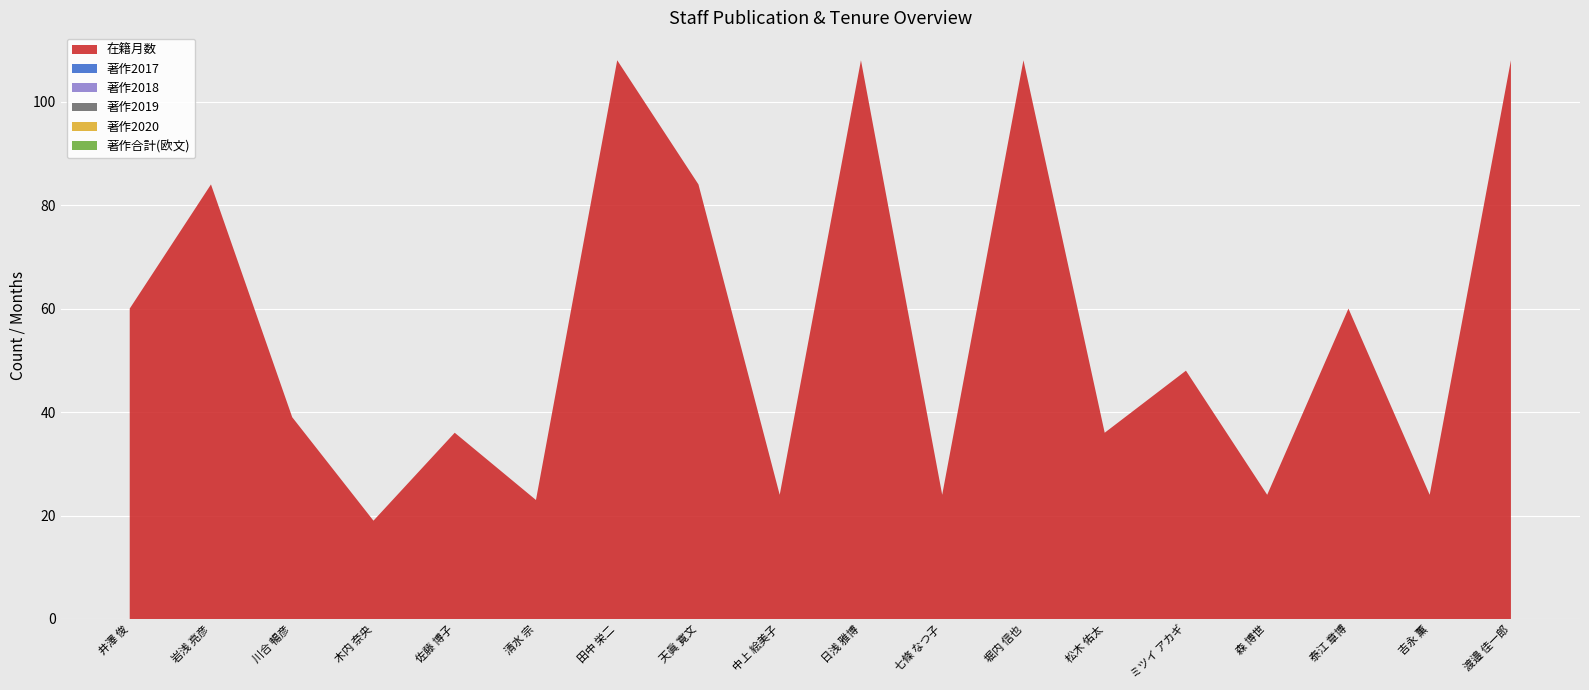

Reading left to right, extract all data points from this chart.

在籍月数: 井澤 俊=60	岩浅 亮彦=84	川合 暢彦=39	木内 奈央=19	佐藤 博子=36	清水 宗=23	田中 栄二=108	天眞 寛文=84	中上 絵美子=24	日浅 雅博=108	七條 なつ子=24	堀内 信也=108	松木 佑太=36	ミツイ アカギ=48	森 博世=24	泰江 章博=60	吉永 薫=24	渡邉 佳一郎=108
著作2017: 井澤 俊=0	岩浅 亮彦=0	川合 暢彦=0	木内 奈央=0	佐藤 博子=0	清水 宗=0	田中 栄二=0	天眞 寛文=0	中上 絵美子=0	日浅 雅博=0	七條 なつ子=0	堀内 信也=0	松木 佑太=0	ミツイ アカギ=0	森 博世=0	泰江 章博=0	吉永 薫=0	渡邉 佳一郎=0
著作2018: 井澤 俊=0	岩浅 亮彦=0	川合 暢彦=0	木内 奈央=0	佐藤 博子=0	清水 宗=0	田中 栄二=0	天眞 寛文=0	中上 絵美子=0	日浅 雅博=0	七條 なつ子=0	堀内 信也=0	松木 佑太=0	ミツイ アカギ=0	森 博世=0	泰江 章博=0	吉永 薫=0	渡邉 佳一郎=0
著作2019: 井澤 俊=0	岩浅 亮彦=0	川合 暢彦=0	木内 奈央=0	佐藤 博子=0	清水 宗=0	田中 栄二=0	天眞 寛文=0	中上 絵美子=0	日浅 雅博=0	七條 なつ子=0	堀内 信也=0	松木 佑太=0	ミツイ アカギ=0	森 博世=0	泰江 章博=0	吉永 薫=0	渡邉 佳一郎=0
著作2020: 井澤 俊=0	岩浅 亮彦=0	川合 暢彦=0	木内 奈央=0	佐藤 博子=0	清水 宗=0	田中 栄二=0	天眞 寛文=0	中上 絵美子=0	日浅 雅博=0	七條 なつ子=0	堀内 信也=0	松木 佑太=0	ミツイ アカギ=0	森 博世=0	泰江 章博=0	吉永 薫=0	渡邉 佳一郎=0
著作合計(欧文): 井澤 俊=0	岩浅 亮彦=0	川合 暢彦=0	木内 奈央=0	佐藤 博子=0	清水 宗=0	田中 栄二=0	天眞 寛文=0	中上 絵美子=0	日浅 雅博=0	七條 なつ子=0	堀内 信也=0	松木 佑太=0	ミツイ アカギ=0	森 博世=0	泰江 章博=0	吉永 薫=0	渡邉 佳一郎=0